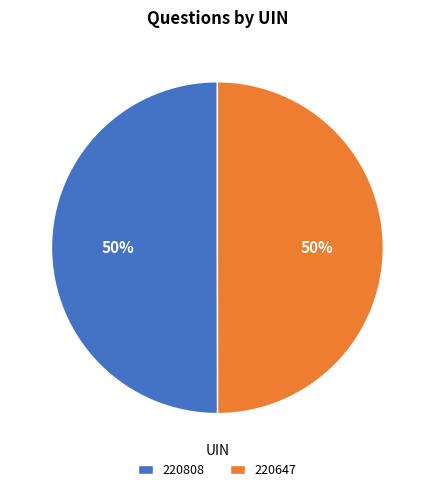

What is the ratio of the value at 220647 to the value at 220808?

1.0